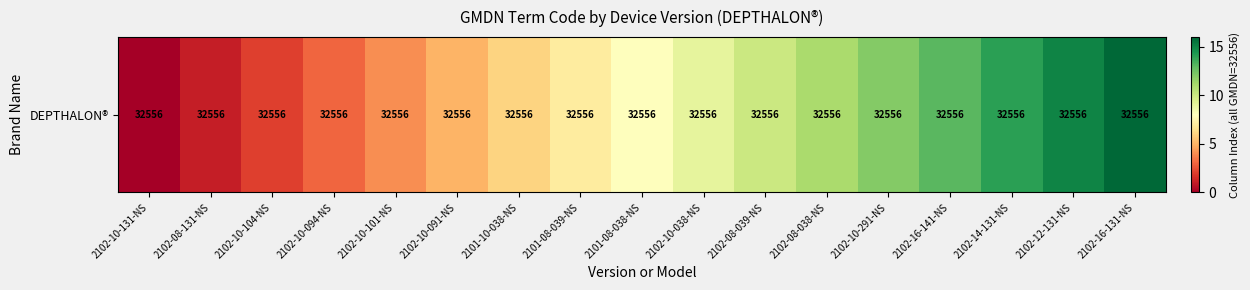

Reading left to right, list all the values displayed in this chart.

2102-10-131-NS=0	2102-08-131-NS=1	2102-10-104-NS=2	2102-10-094-NS=3	2102-10-101-NS=4	2102-10-091-NS=5	2101-10-038-NS=6	2101-08-039-NS=7	2101-08-038-NS=8	2102-10-038-NS=9	2102-08-039-NS=10	2102-08-038-NS=11	2102-10-291-NS=12	2102-16-141-NS=13	2102-14-131-NS=14	2102-12-131-NS=15	2102-16-131-NS=16